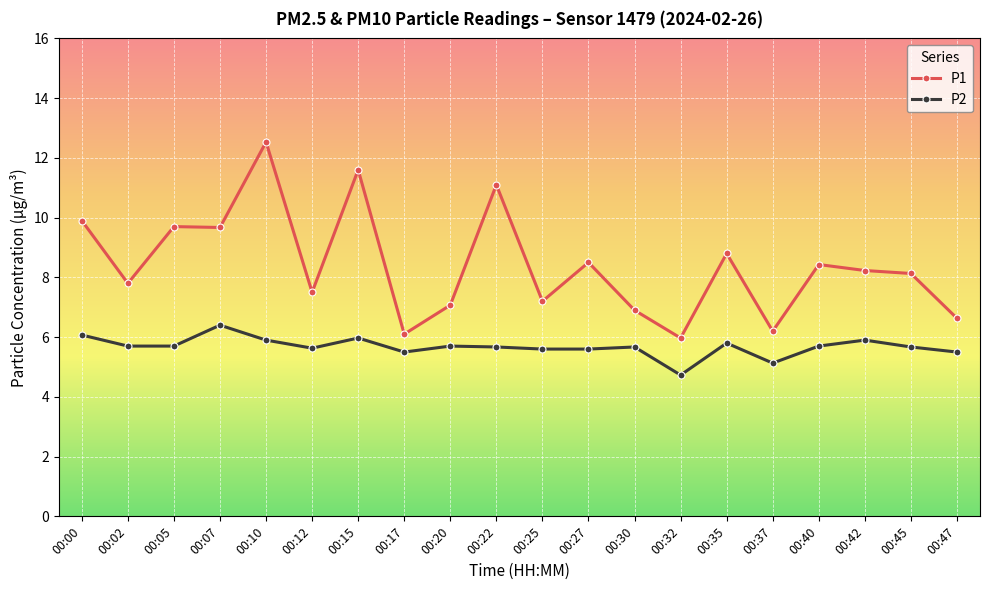

True or false: P2 and P1 intersect in this chart.

False